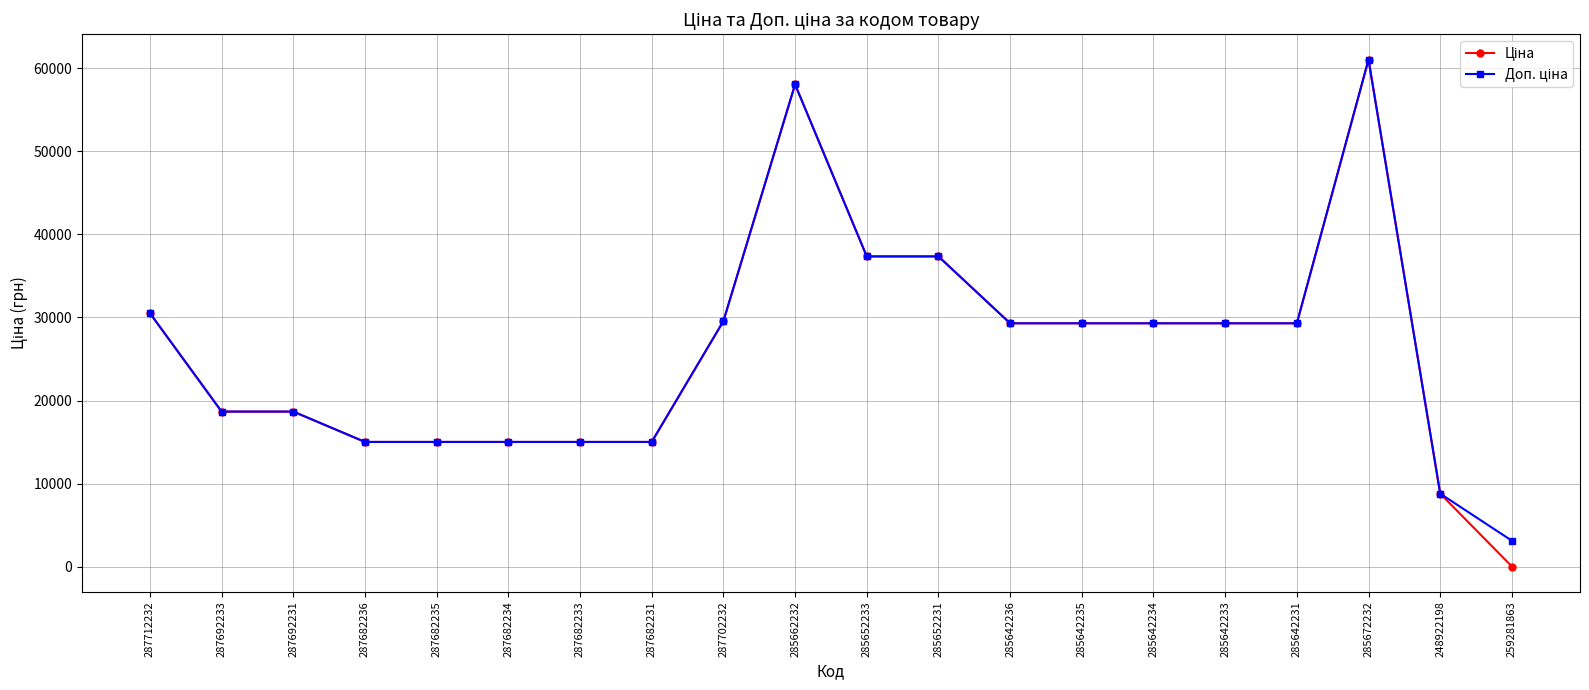

At which category does the chart reach its minimum across all series?

259281863